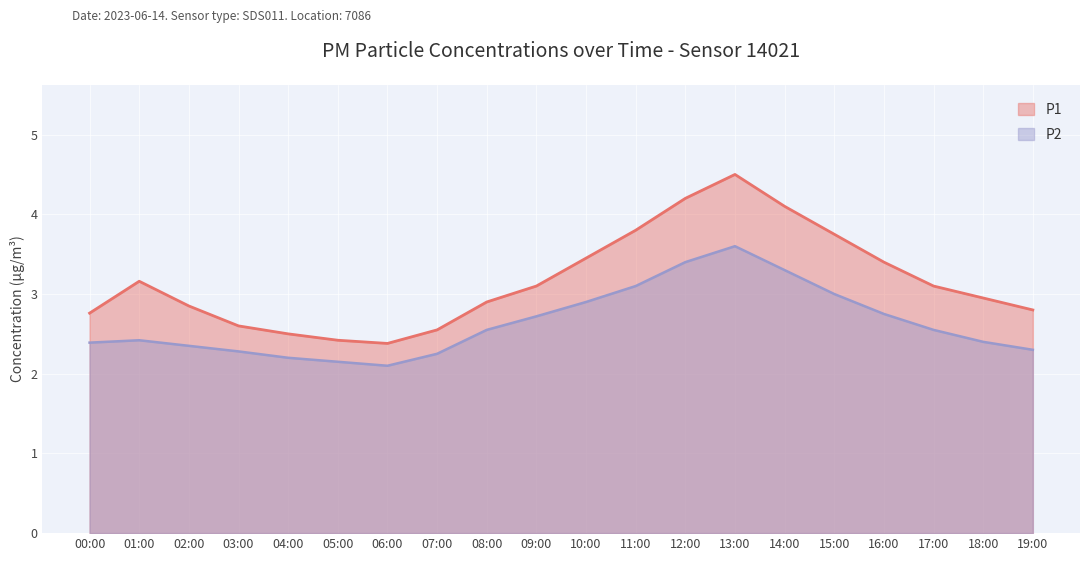

Reading right to left, list all the values displayed in this chart.

P1: 19:00=2.8	18:00=3.0	17:00=3.1	16:00=3.4	15:00=3.8	14:00=4.1	13:00=4.5	12:00=4.2	11:00=3.8	10:00=3.5	09:00=3.1	08:00=2.9	07:00=2.5	06:00=2.4	05:00=2.4	04:00=2.5	03:00=2.6	02:00=2.9	01:00=3.2	00:00=2.8
P2: 19:00=2.3	18:00=2.4	17:00=2.5	16:00=2.8	15:00=3.0	14:00=3.3	13:00=3.6	12:00=3.4	11:00=3.1	10:00=2.9	09:00=2.7	08:00=2.5	07:00=2.2	06:00=2.1	05:00=2.1	04:00=2.2	03:00=2.3	02:00=2.4	01:00=2.4	00:00=2.4